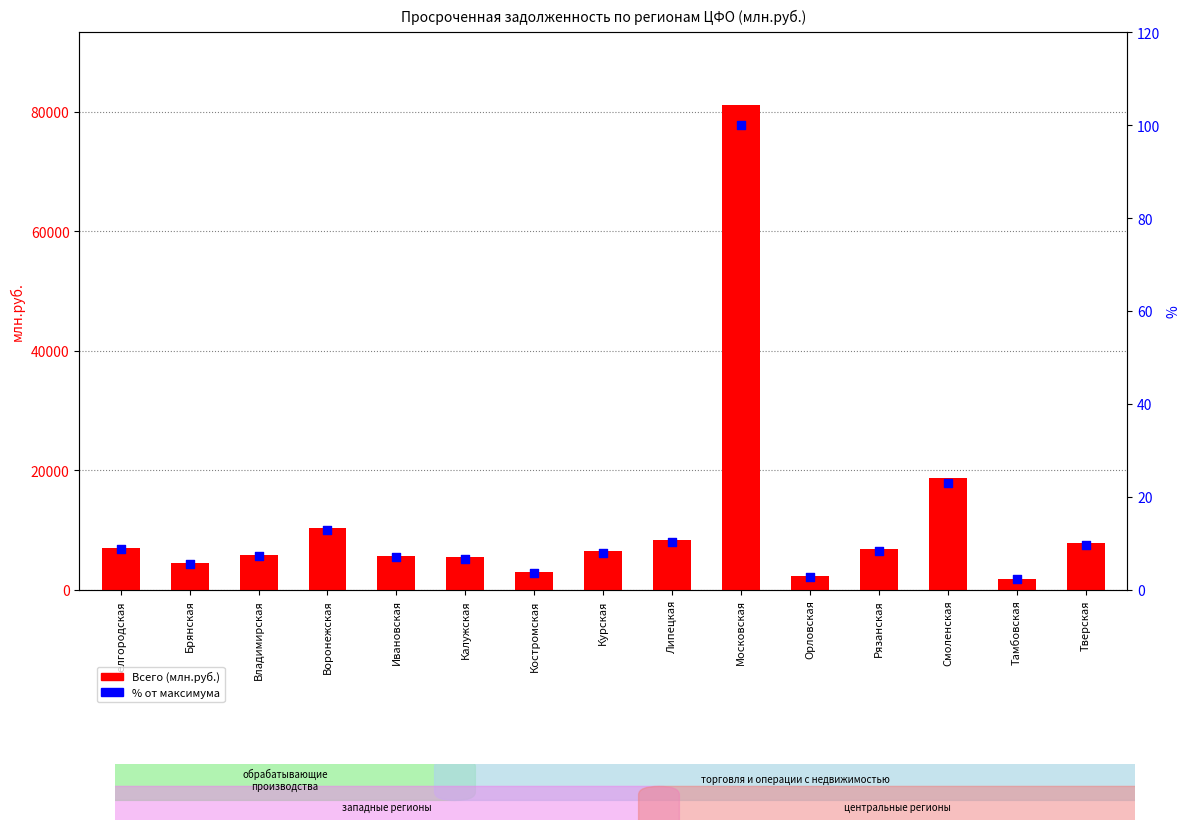

Which series reaches the minimum Y coordinate?

% от максимума